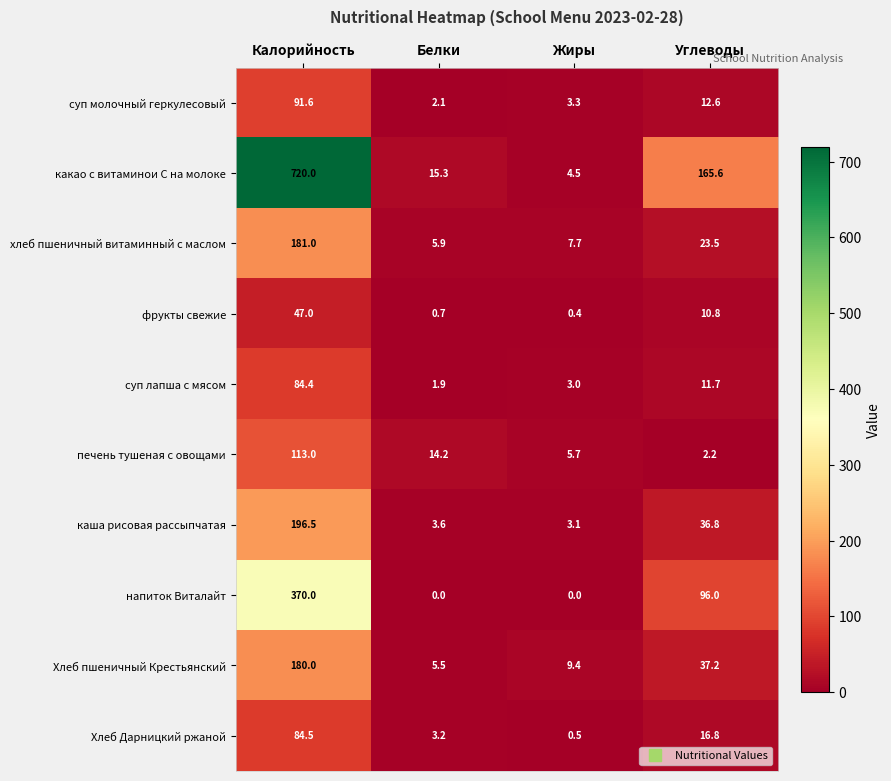

What is the sum of the фрукты свежие values at Углеводы and Белки?

11.5